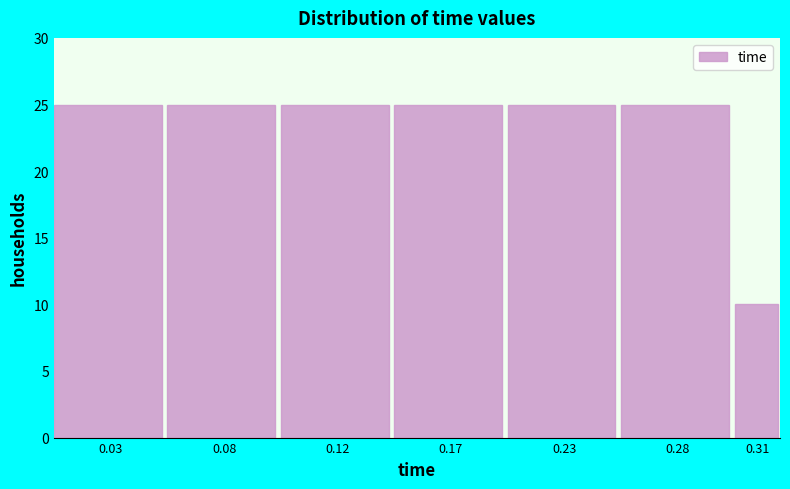

Reading left to right, transcribe all the data shown in this chart.

0.03=25	0.08=25	0.12=25	0.17=25	0.23=25	0.28=25	0.31=10